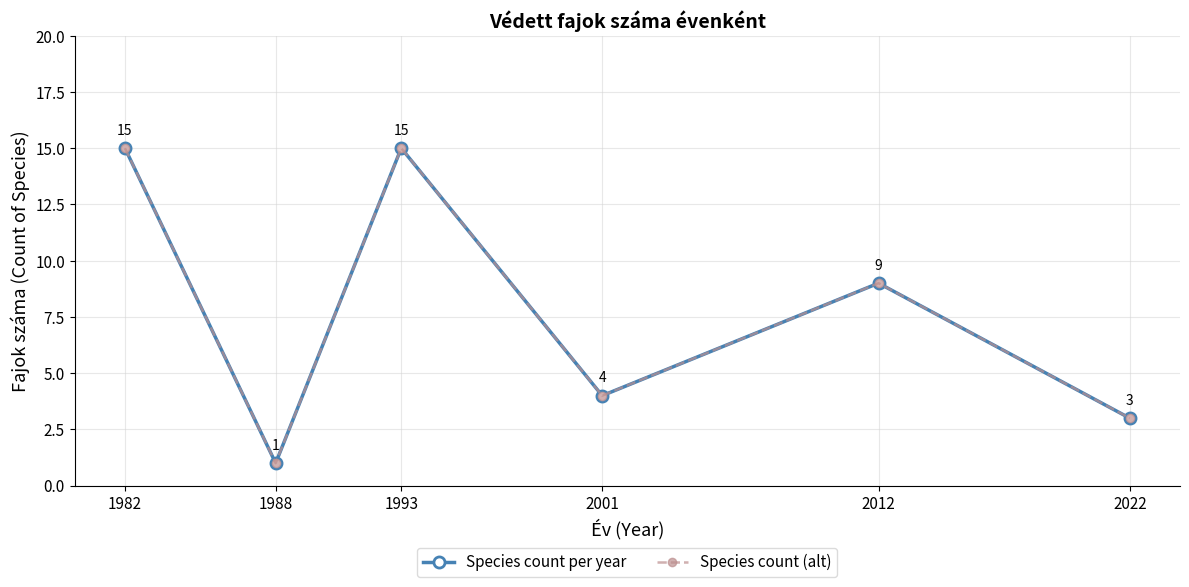

Is this an area chart (filled region under the line)?

No